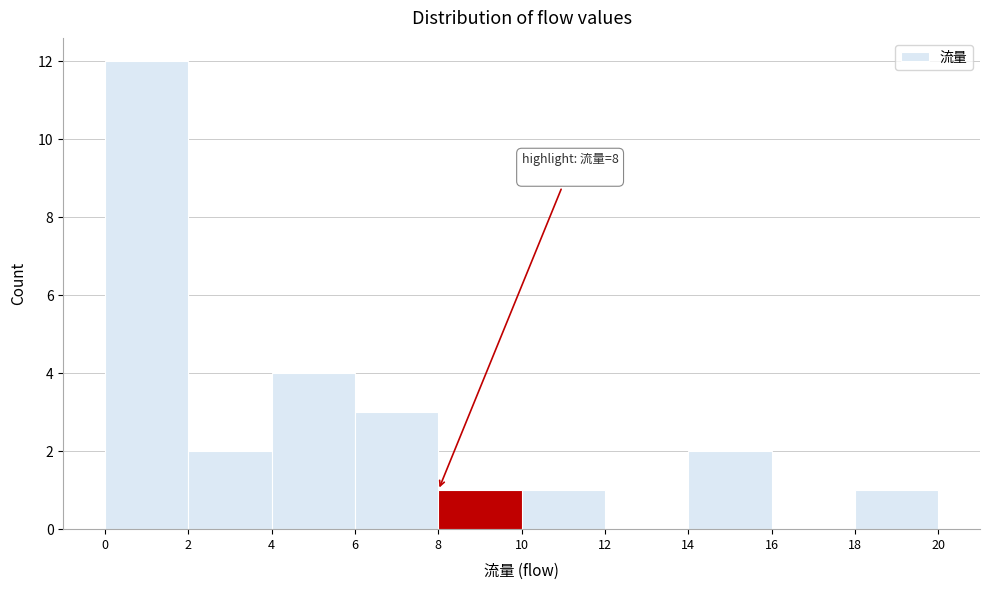

Which range on the x-axis has the tallest bar?

0 to 2